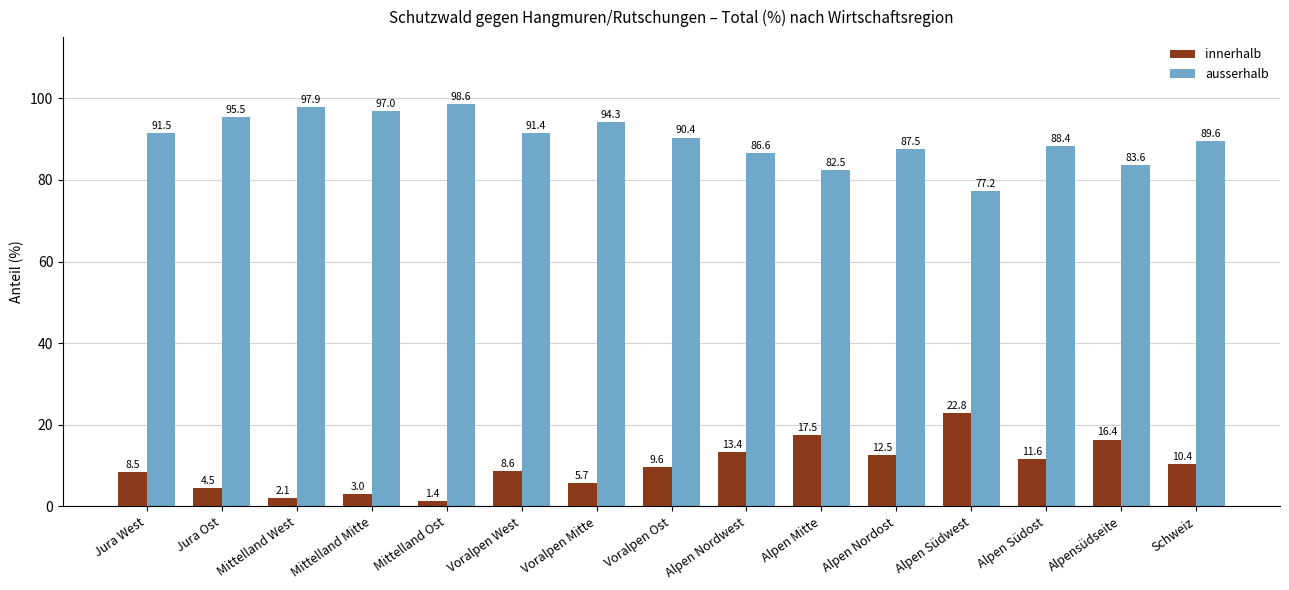

What is the label of the 1st bar from the right?

Schweiz